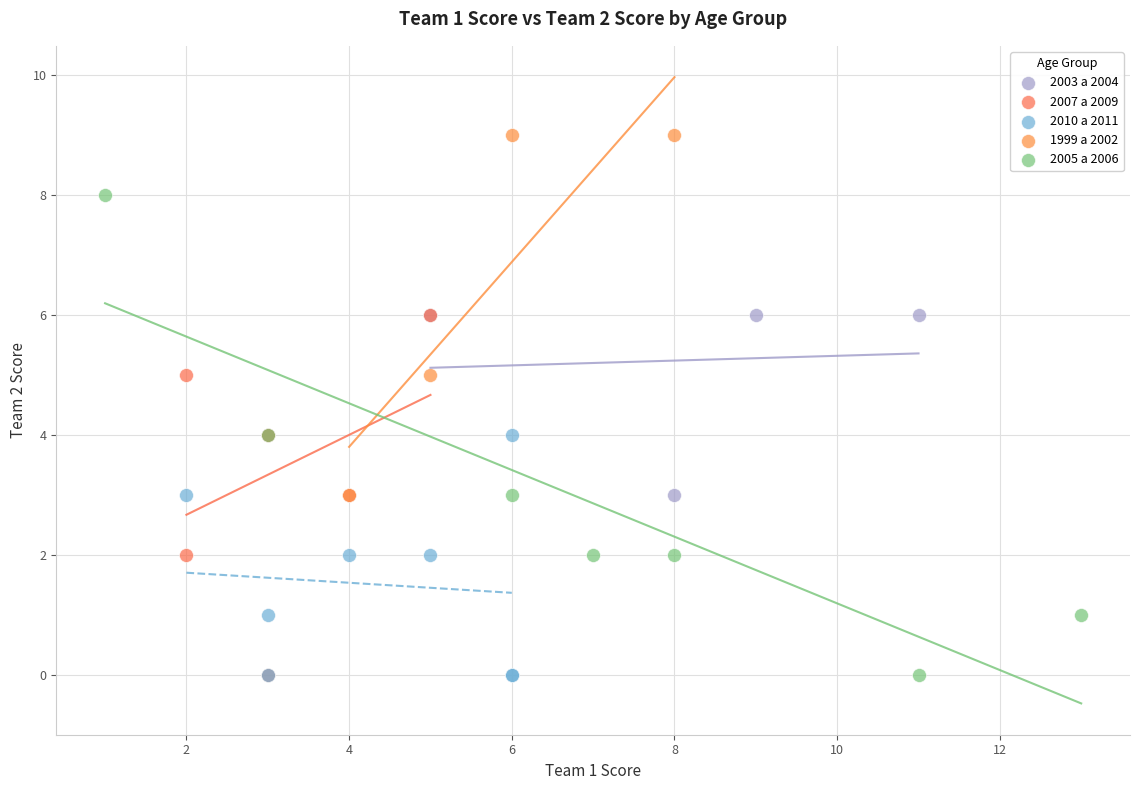

Which series has the widest spread of Y values?

2005 a 2006